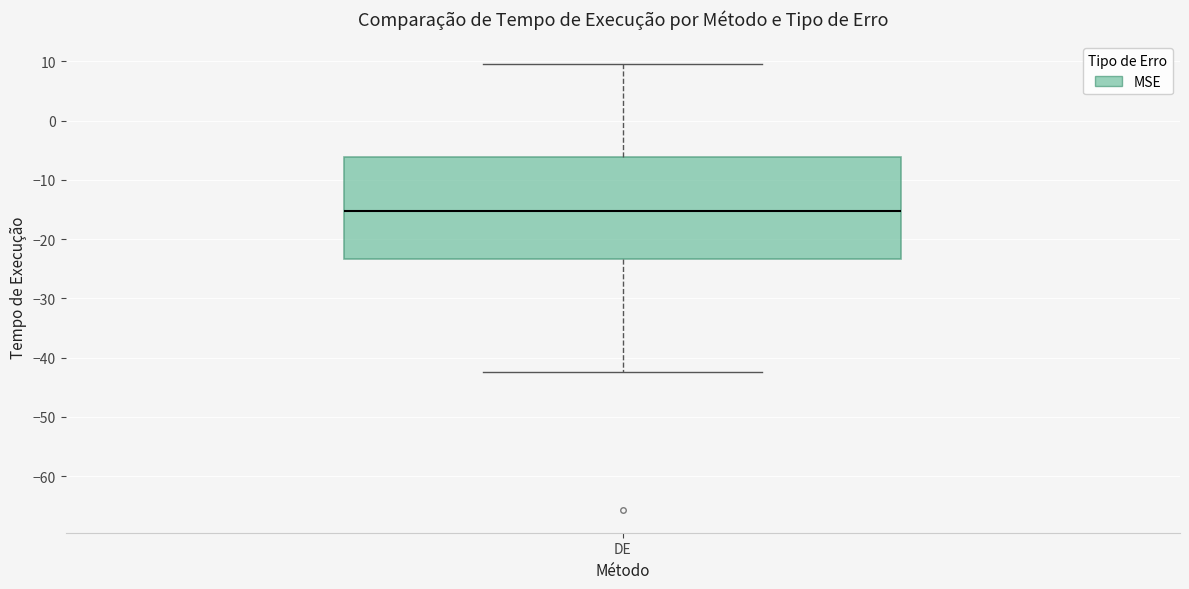

Transcribe this box plot: give where the median line is, the range the box spans, and where the two whiskers end, as read against the y-axis. The values are not printed on the chart, so give them approximately, as read against the axis.

median -15, box -23 to -6, whiskers -42 to 10